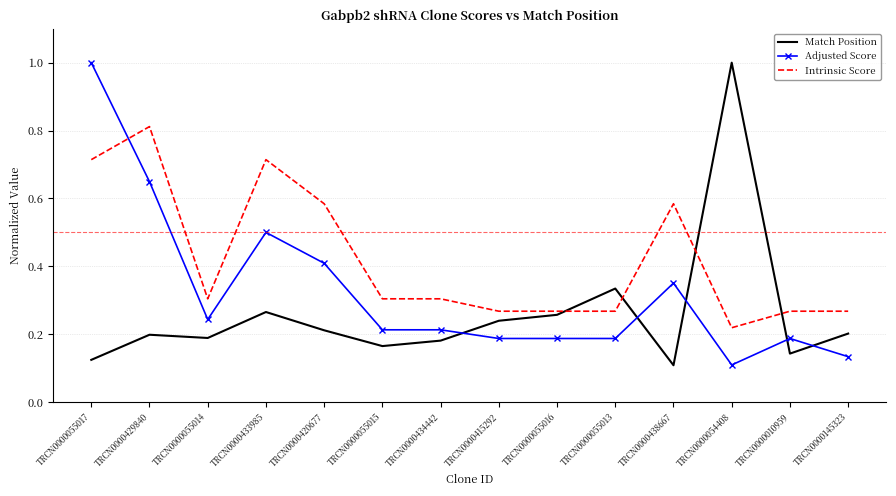

What position from the right is TRCN0000433985?

11